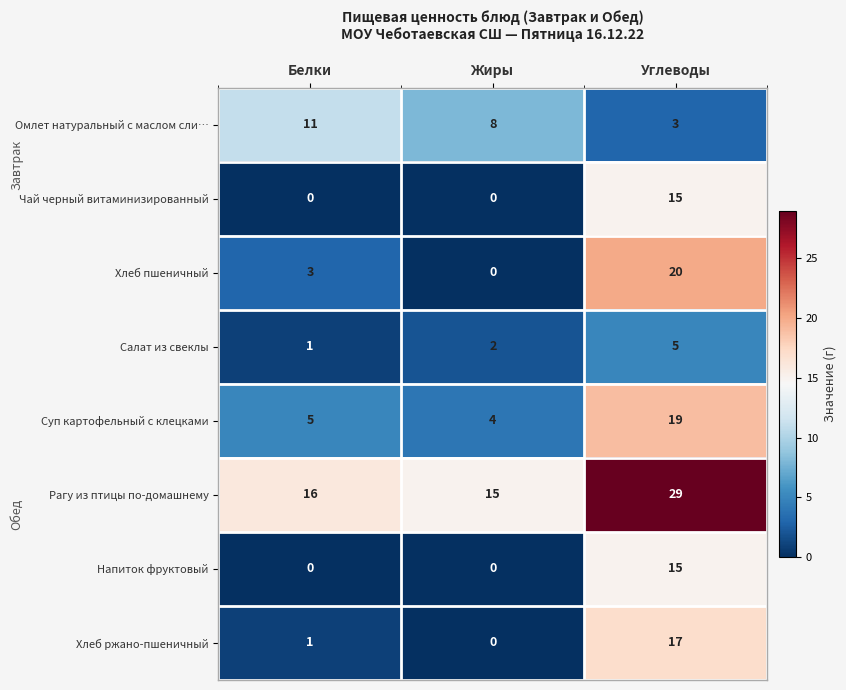

At which category is the sum across all series the highest?

Углеводы